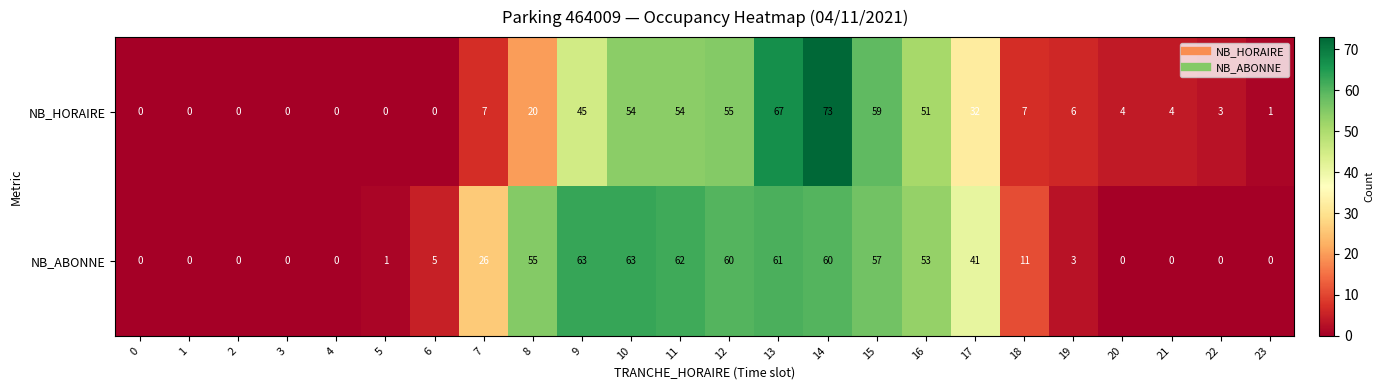

What is the maximum value shown in the chart?

73